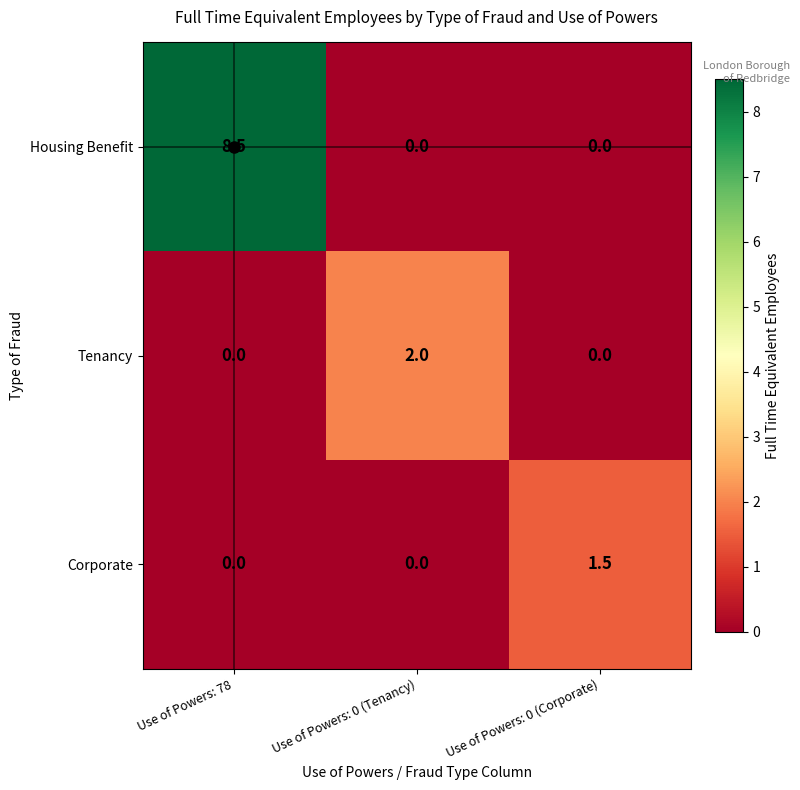

At which category is the sum across all series the highest?

Use of Powers: 78